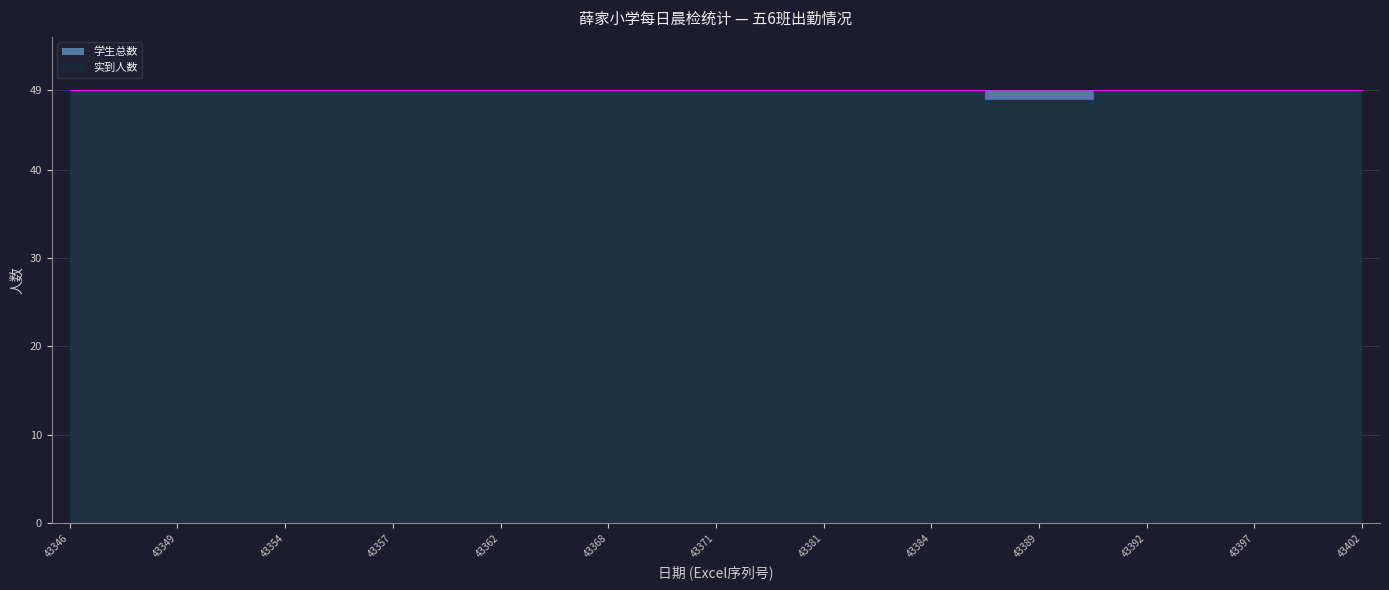

Approximately how many times larger is the value at 43370 compared to 43388?

1.0